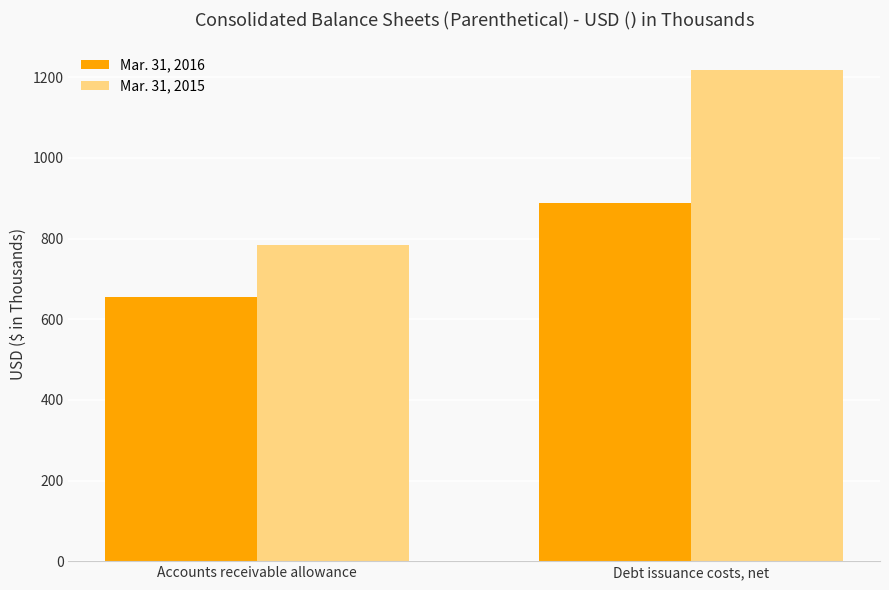

What is the value of the Mar. 31, 2016 bar at the 2nd from the left?

888